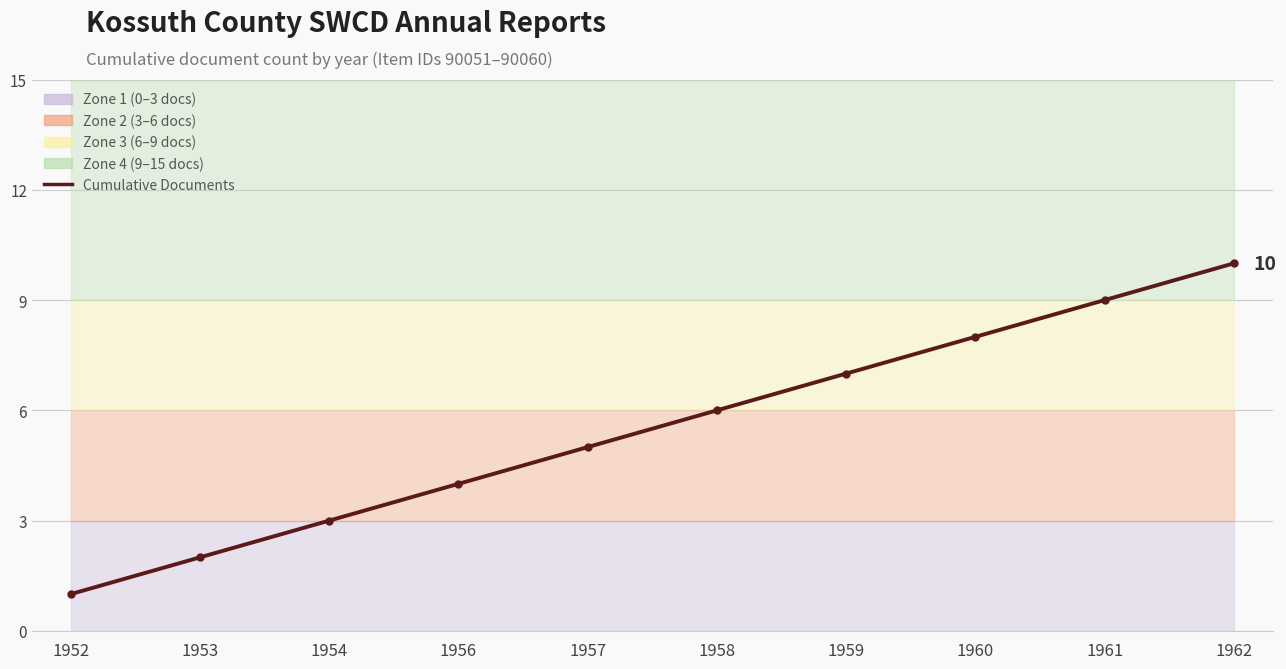

True or false: the data shows 7 at 1957.

False